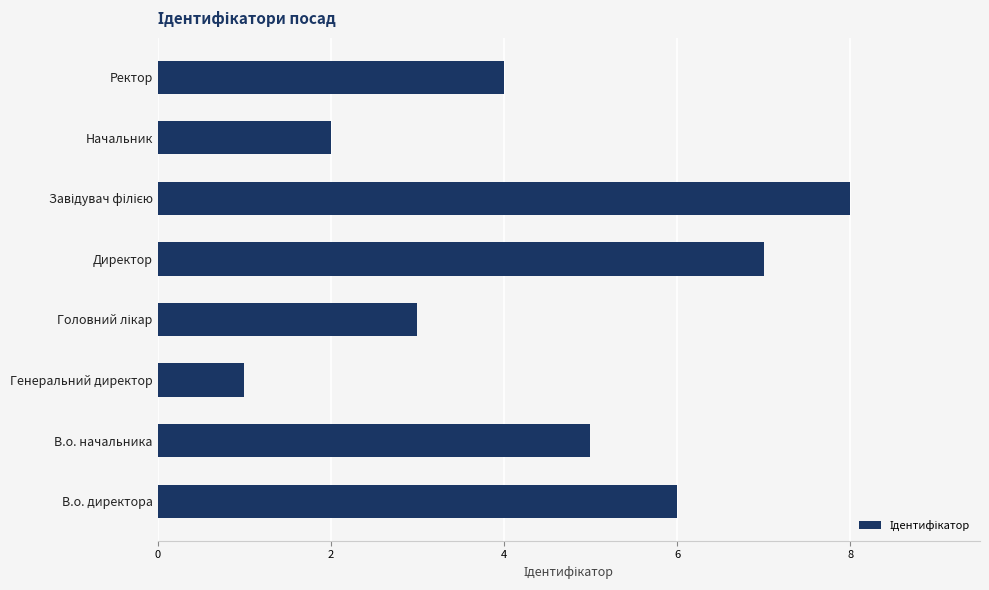

The value at Генеральний директор is 1. True or false?

True